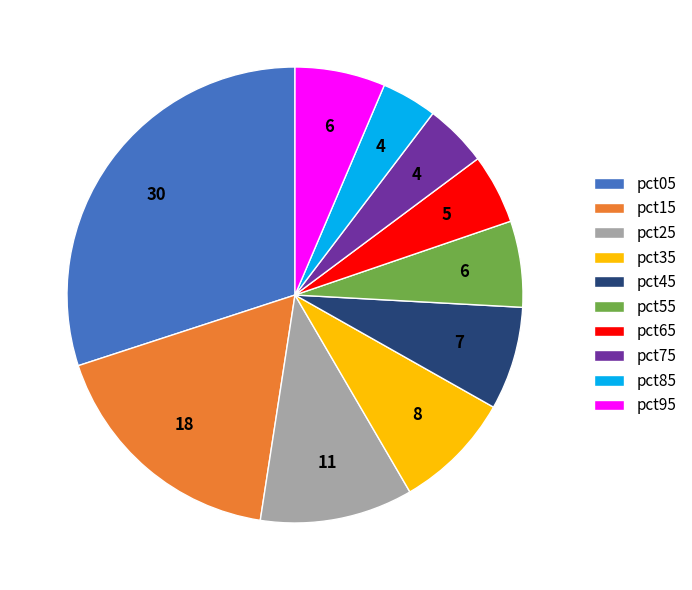

The pct25 slice represents 11% of the pie. True or false?

True